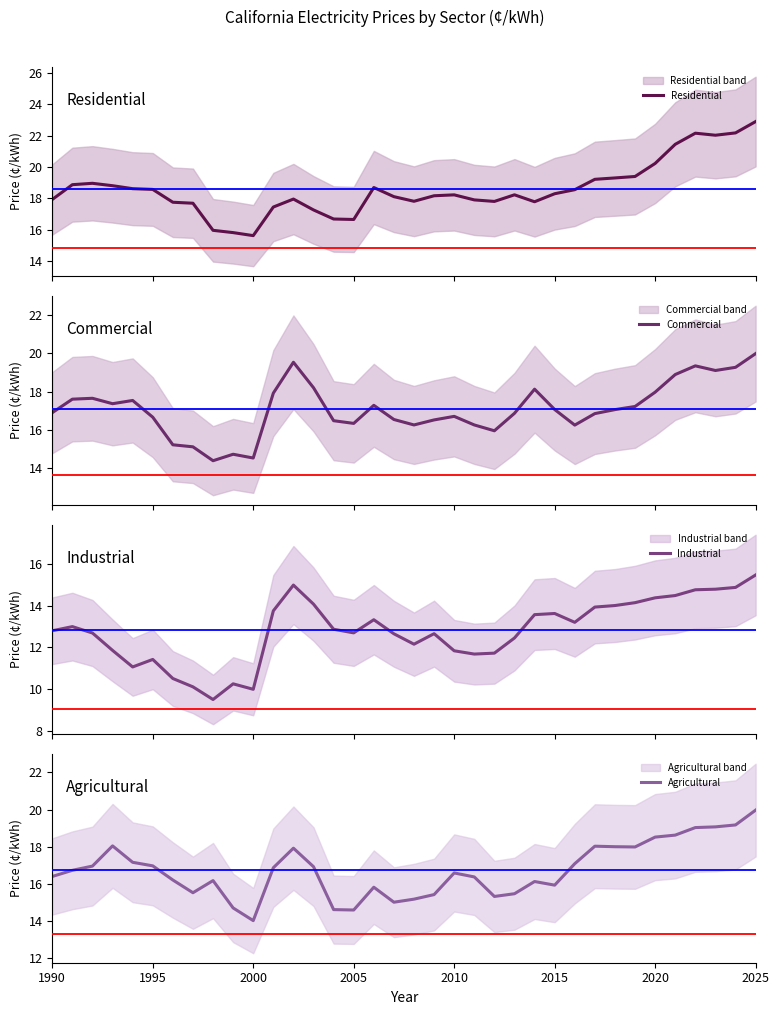

What is the minimum value for Commercial?

14.4